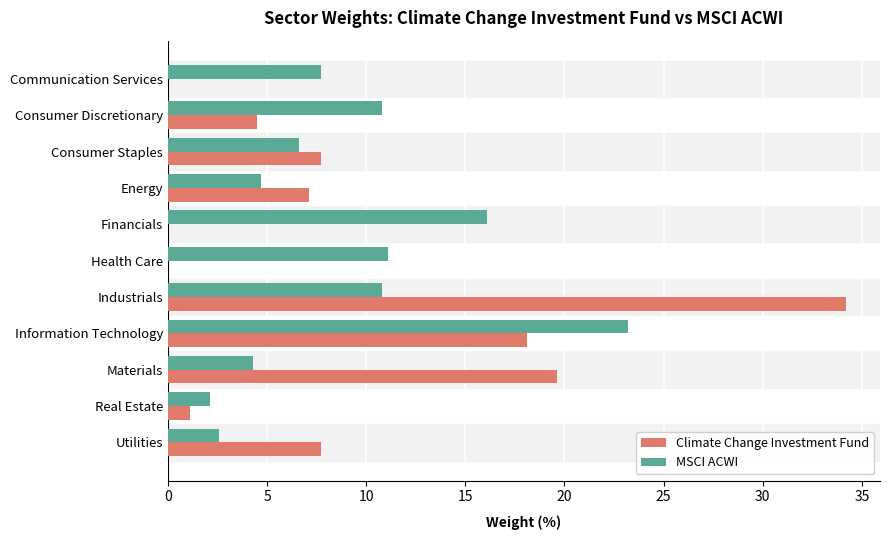

What is the sum of all MSCI ACWI values?

100.0